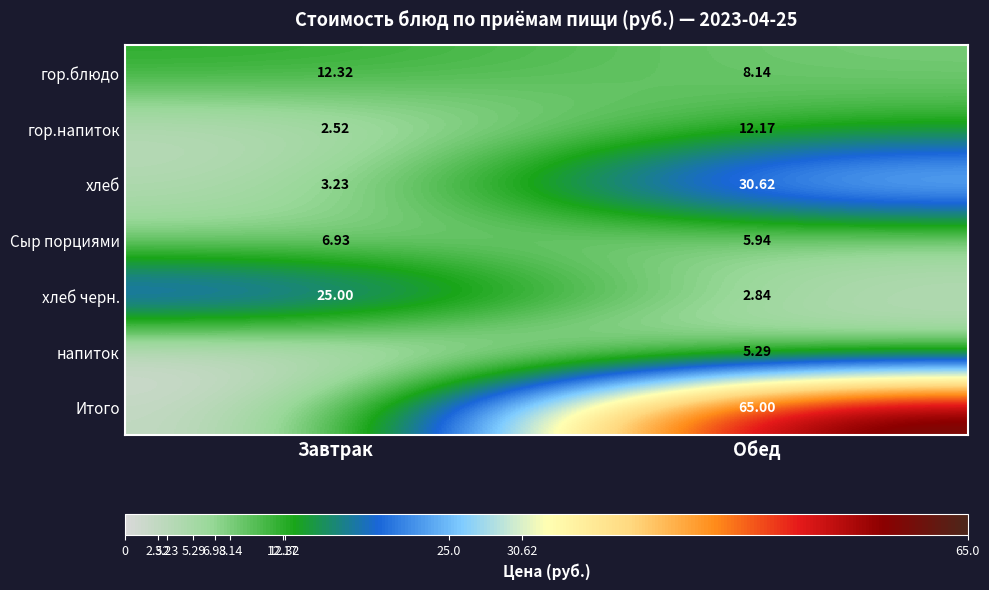

Which category has the highest value in the хлеб черн. series?

Завтрак